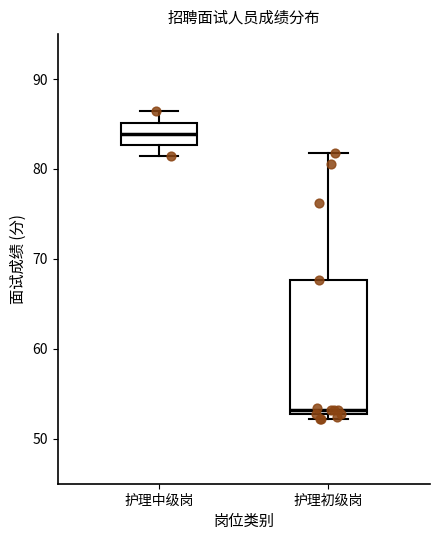

Which box has the lowest median line?

护理初级岗